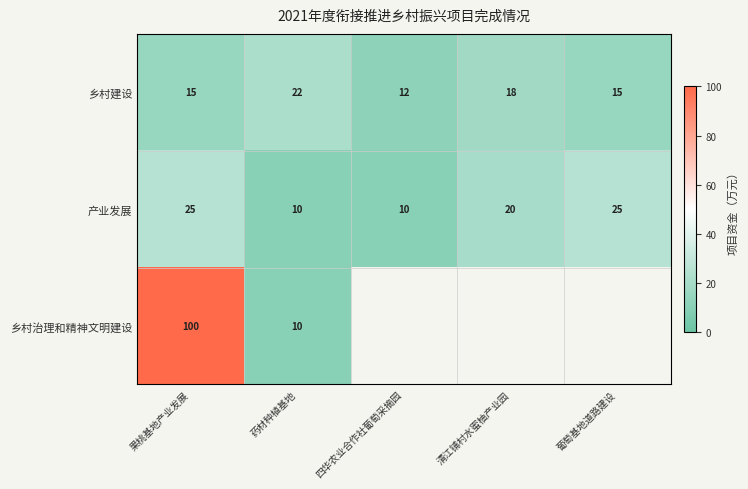

Which category has the lowest value in the 乡村建设 series?

四华农业合作社葡萄采摘园